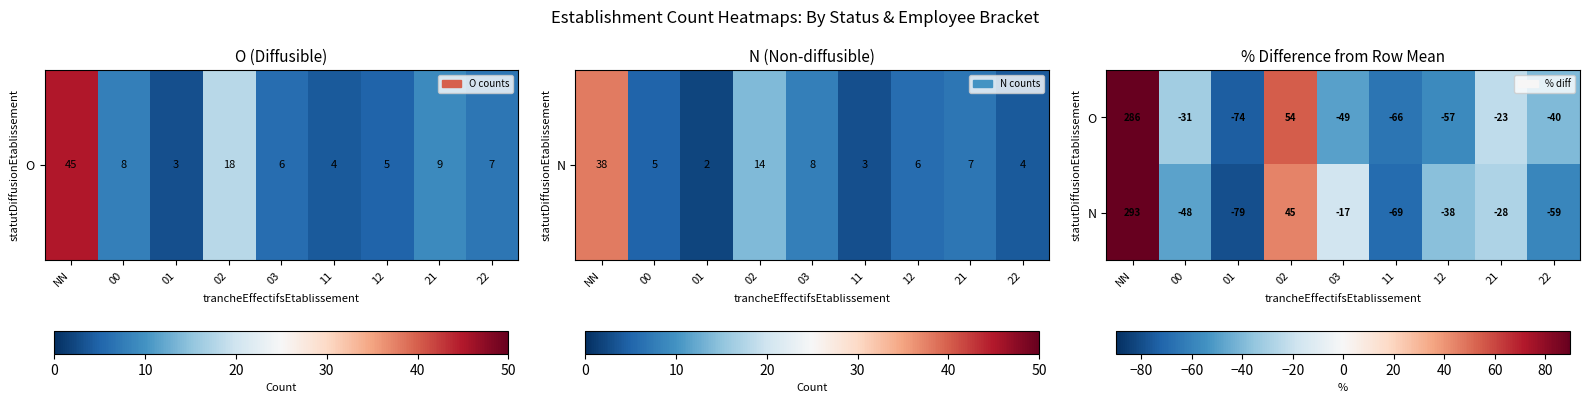

At which category is the sum across all series the highest?

NN